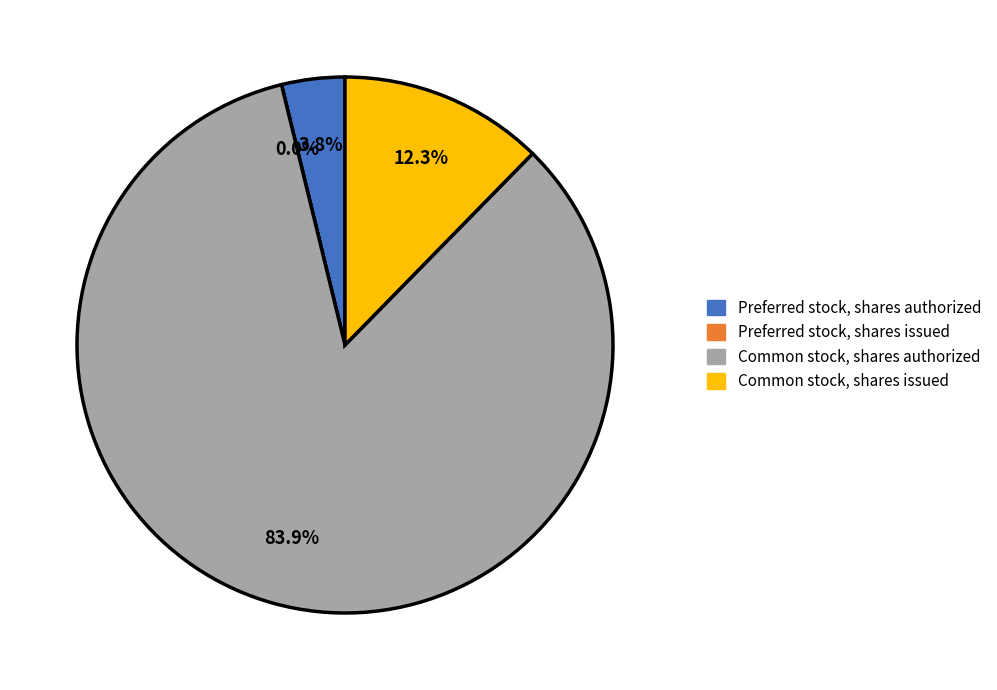

How many segments does this pie chart have?

4